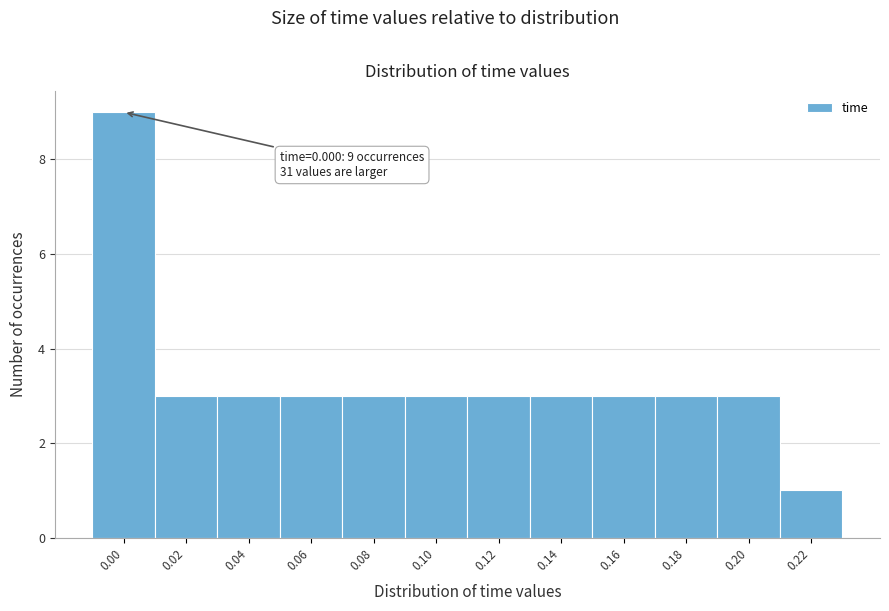

Reading left to right, what are all the values shown in this chart?

9	3	3	3	3	3	3	3	3	3	3	1